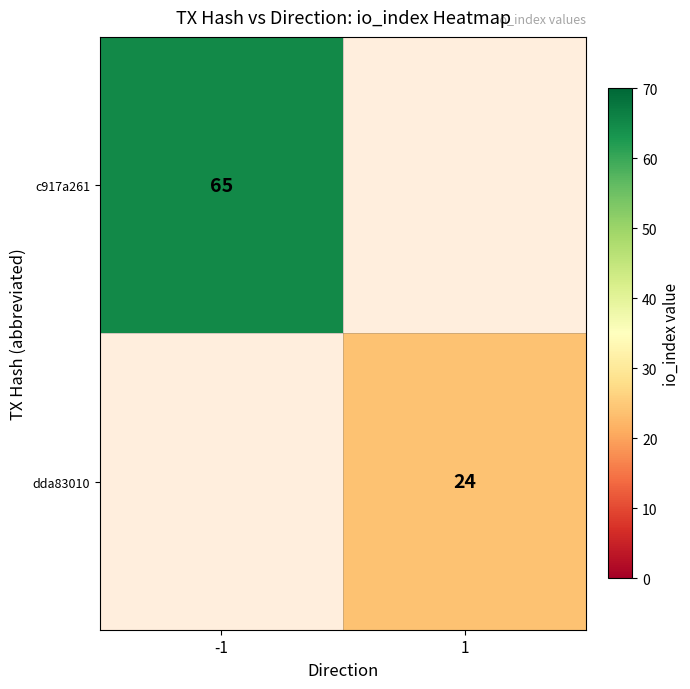

Is it true that c917a261 equals 93.5 at -1?

False